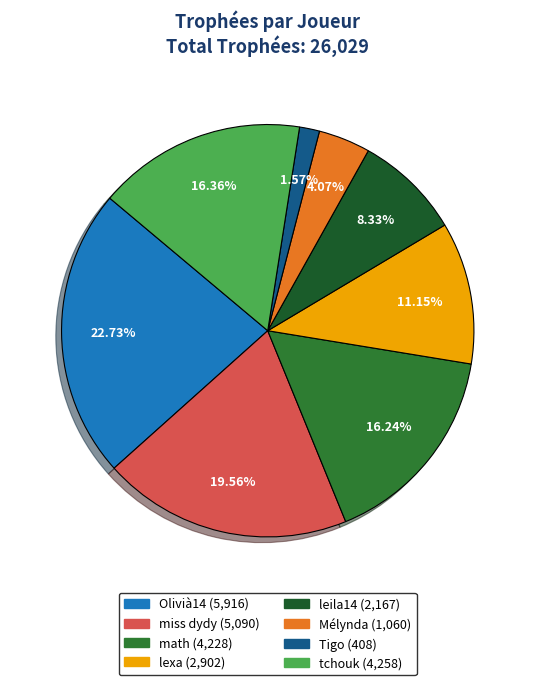

Which slice is the largest?

Olivià14